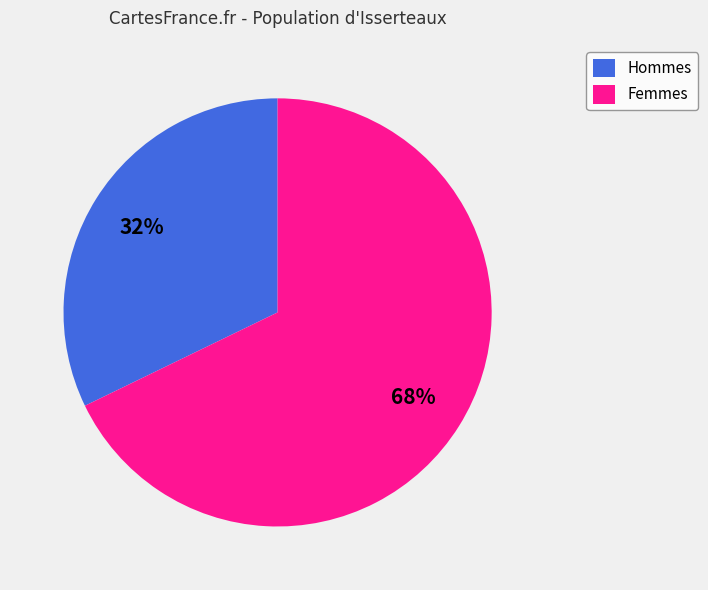

Which has a higher value, Femmes or Hommes?

Femmes